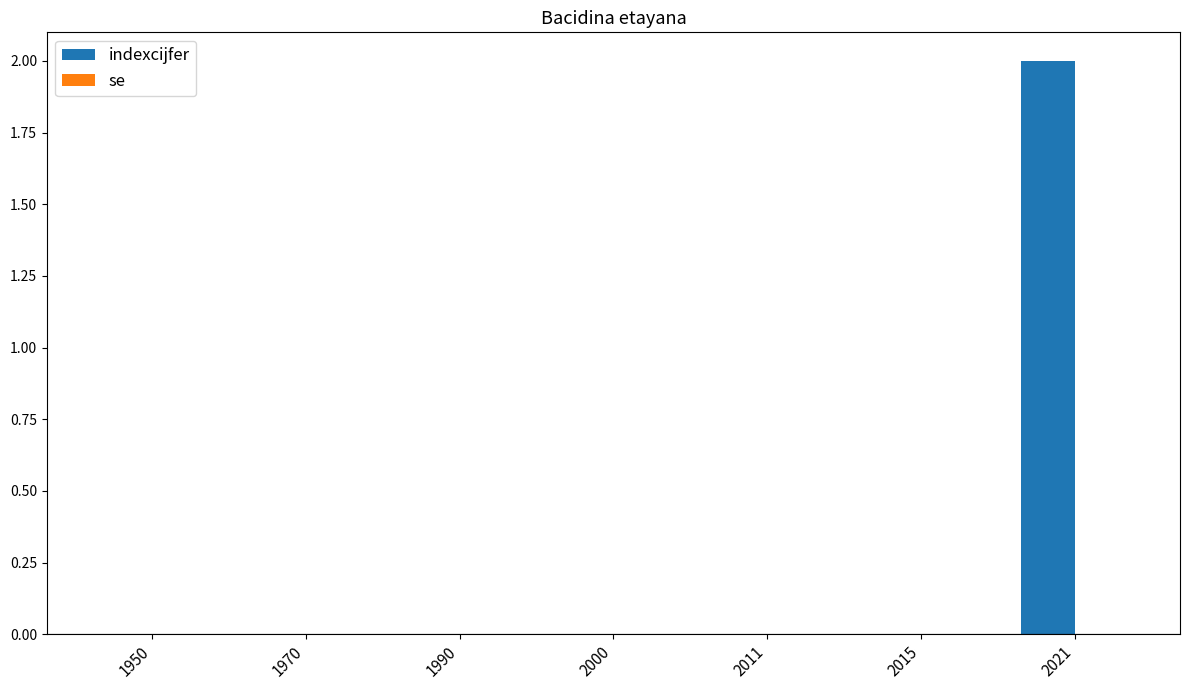

Which has a higher value, 2021 or 1990?

2021